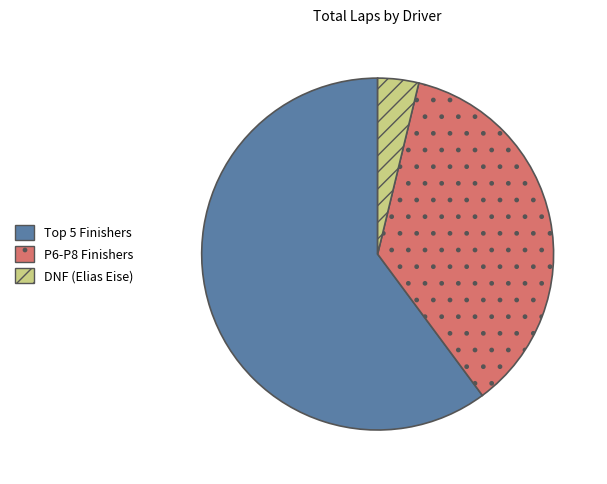

Rank the categories by value from highest to lowest.

Top 5 Finishers, P6-P8 Finishers, DNF (Elias Eise)